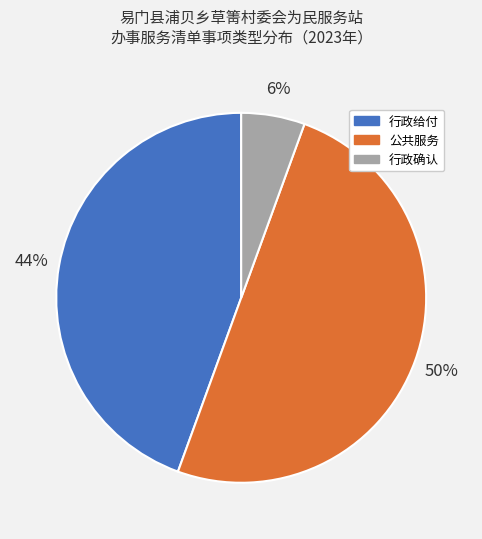

What percentage is the 行政确认 slice, to the nearest percent?

6%